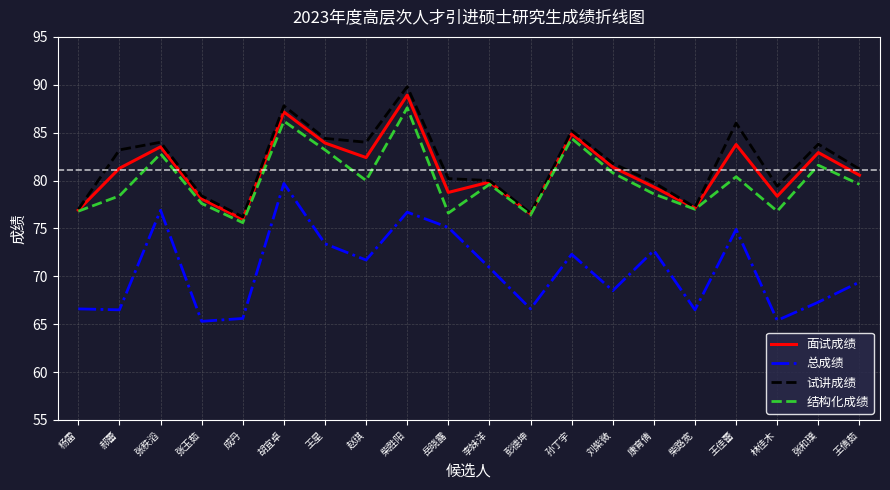

In 试讲成绩, how many points are lower than both neighbors (excluding endpoints)?

5